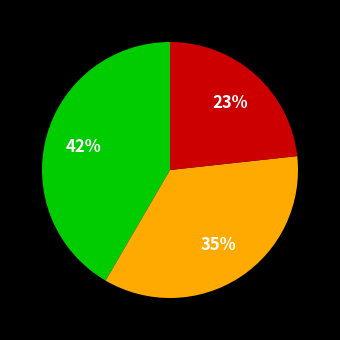

To the nearest percent, what is the average slice percentage?

33%